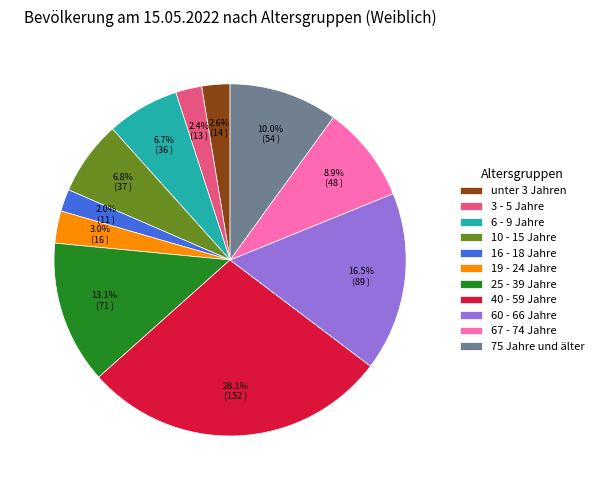

What is the largest slice in the pie chart?

40 - 59 Jahre